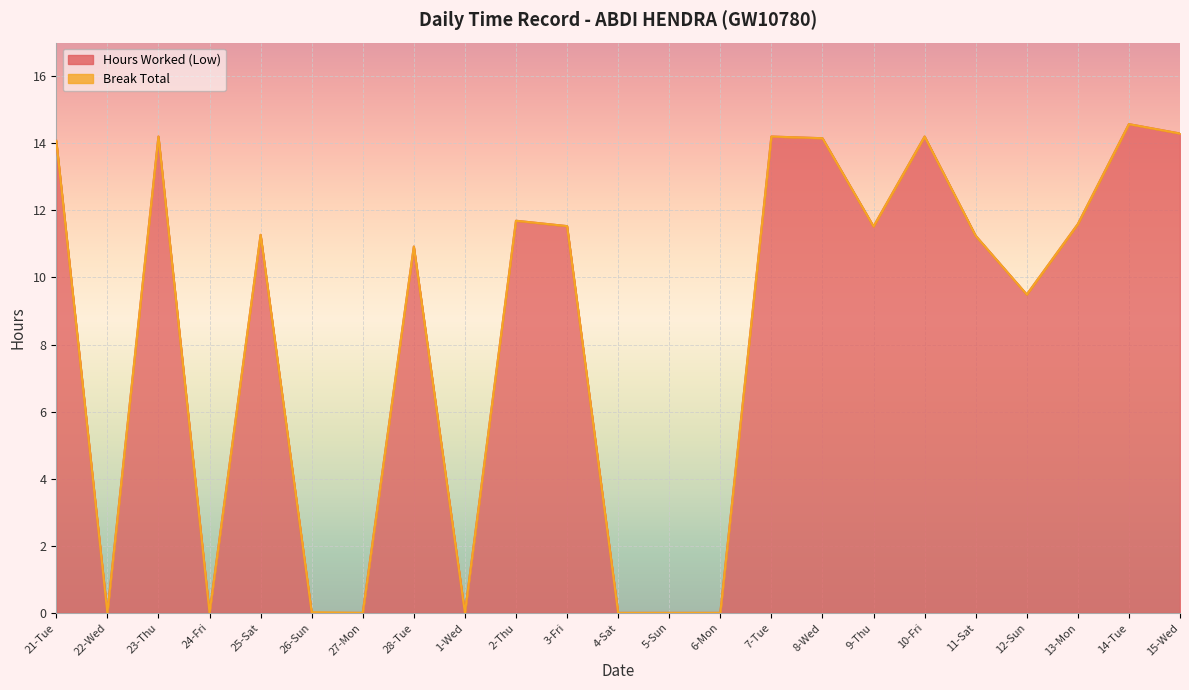

How many values are below 11?

10